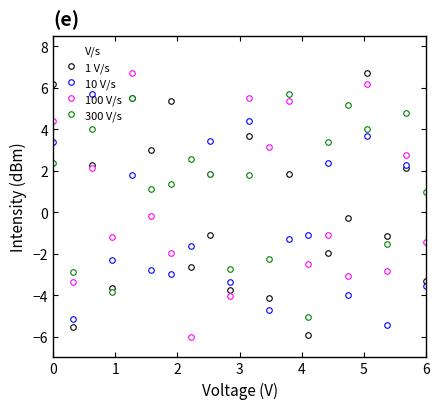

Is this an area chart (filled region under the line)?

No